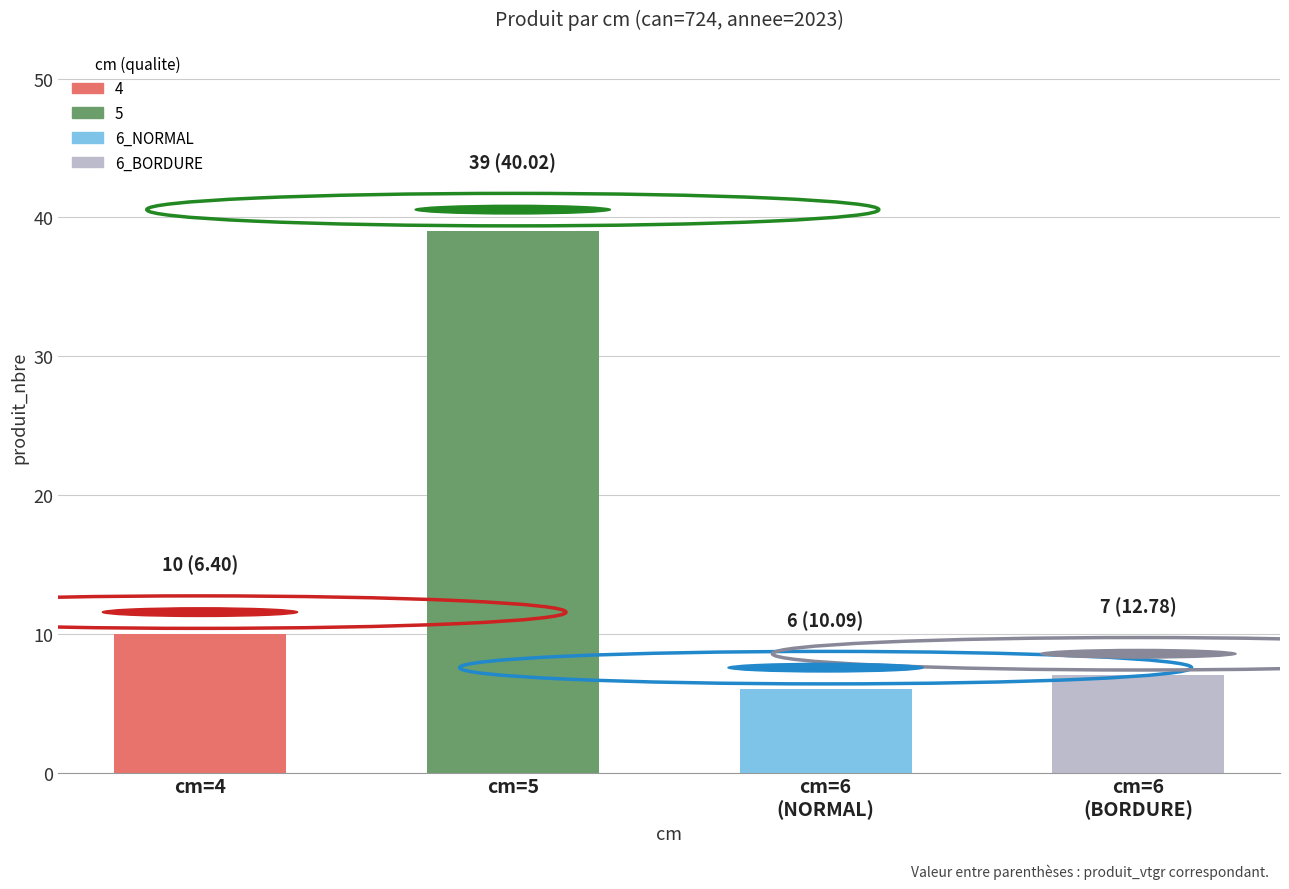

What is the minimum value shown in the chart?

6